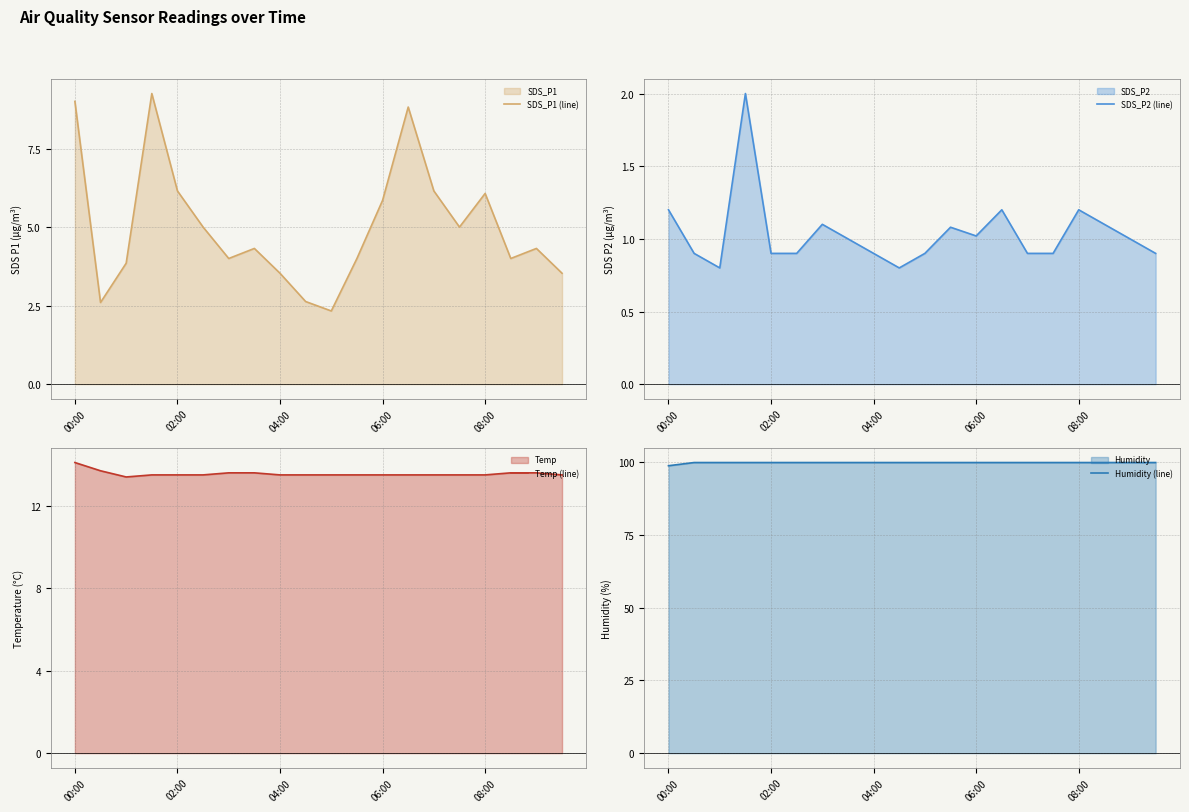

True or false: Temp (line) and Humidity (line) intersect in this chart.

False